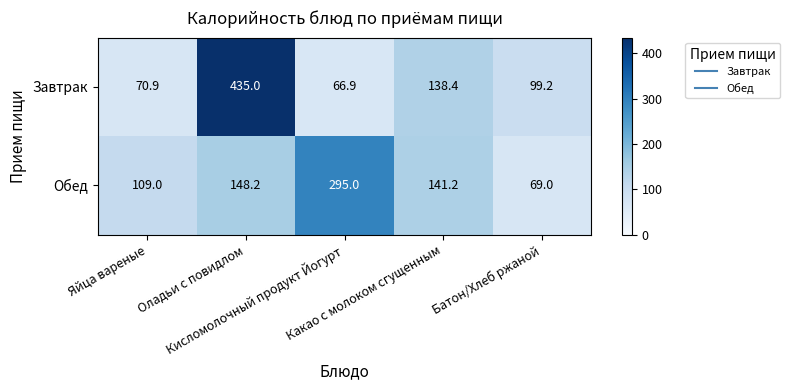

What is the minimum value shown in the chart?

66.9